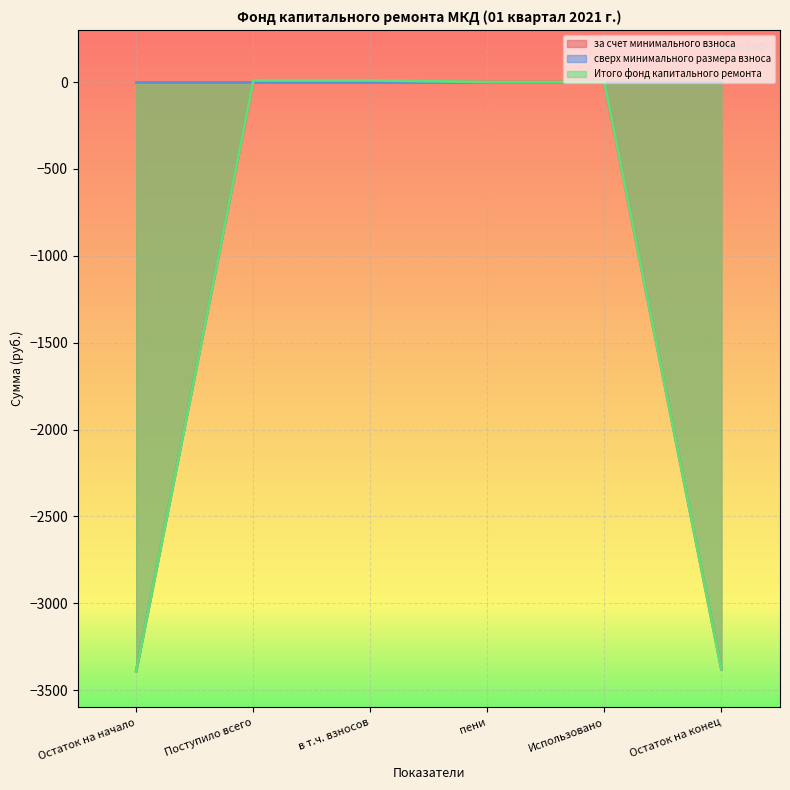

The за счет минимального взноса series shows -3391.1 at Остаток на начало. True or false?

True